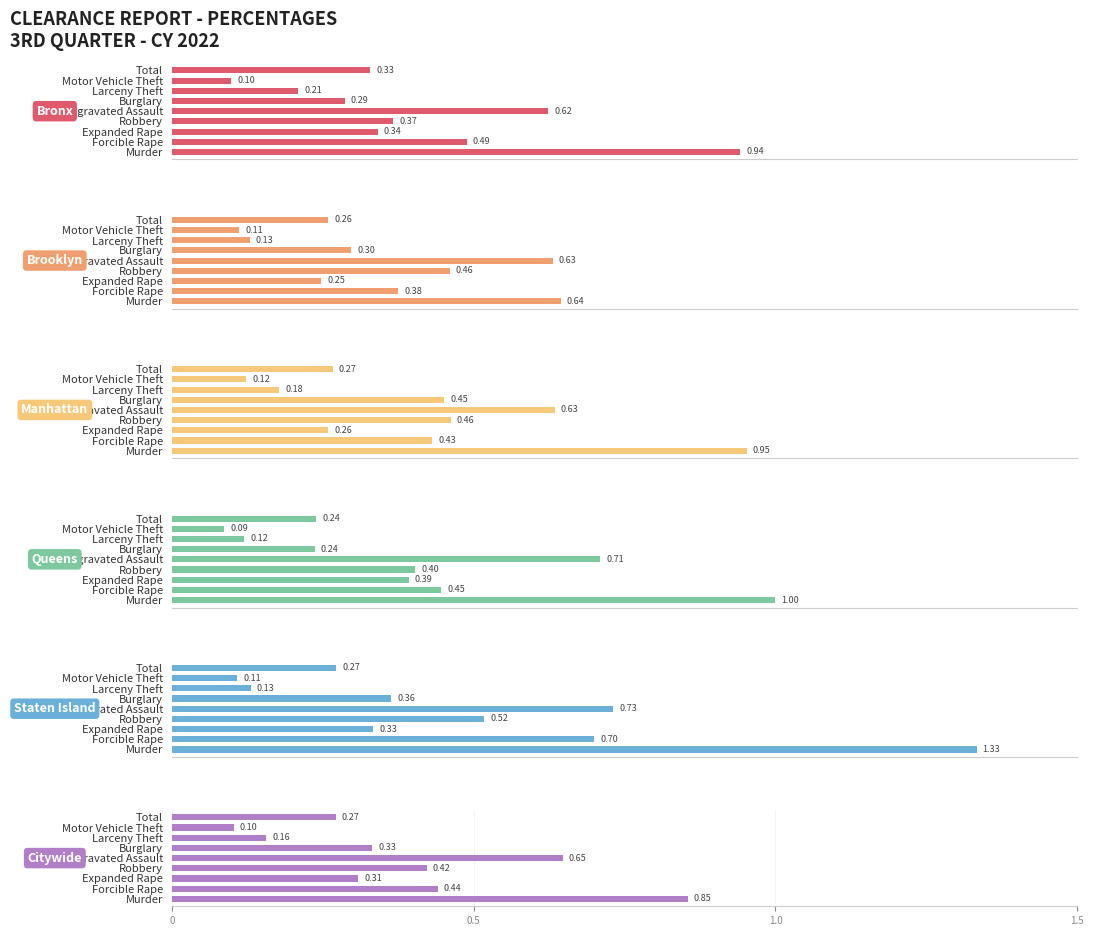

Reading left to right, what are all the values shown in this chart?

Bronx: 0.9	0.5	0.3	0.4	0.6	0.3	0.2	0.1	0.3
Brooklyn: 0.6	0.4	0.2	0.5	0.6	0.3	0.1	0.1	0.3
Manhattan: 1.0	0.4	0.3	0.5	0.6	0.5	0.2	0.1	0.3
Queens: 1.0	0.4	0.4	0.4	0.7	0.2	0.1	0.1	0.2
Staten Island: 1.3	0.7	0.3	0.5	0.7	0.4	0.1	0.1	0.3
Citywide: 0.9	0.4	0.3	0.4	0.6	0.3	0.2	0.1	0.3